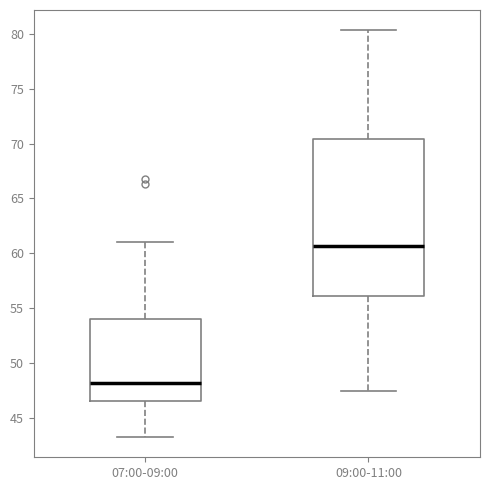

Which box is the tallest, from its lower edge to its upper edge?

09:00-11:00